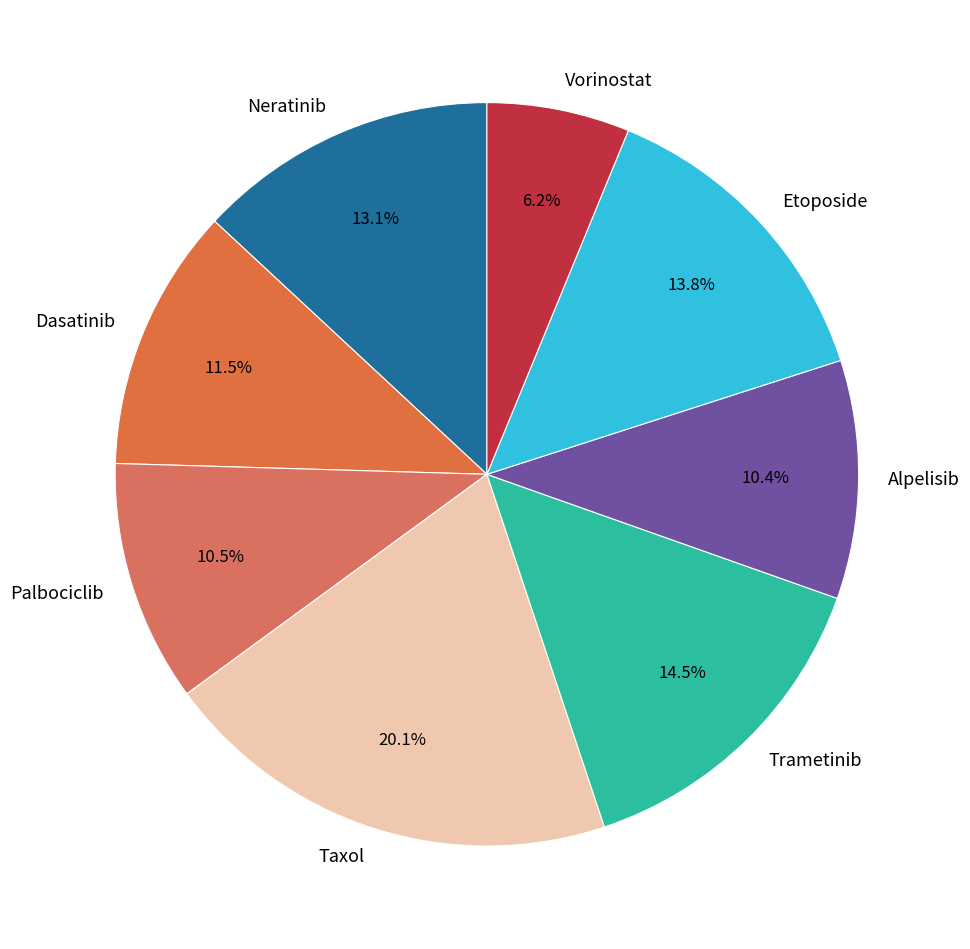

How many segments does this pie chart have?

8